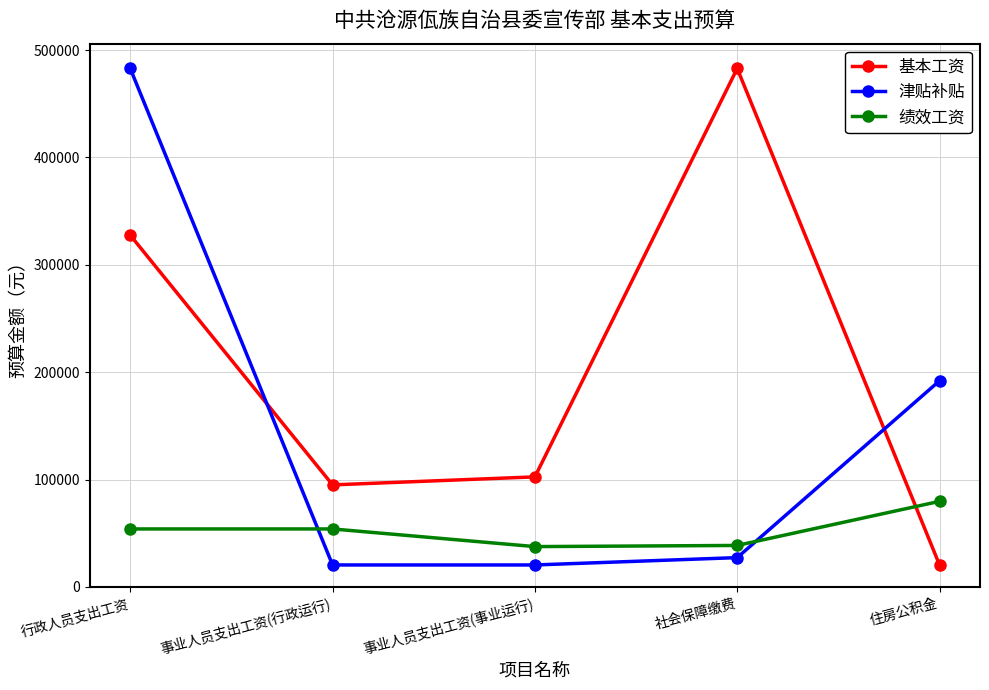

List the series in order of their overall mean, highest first.

基本工资, 津贴补贴, 绩效工资